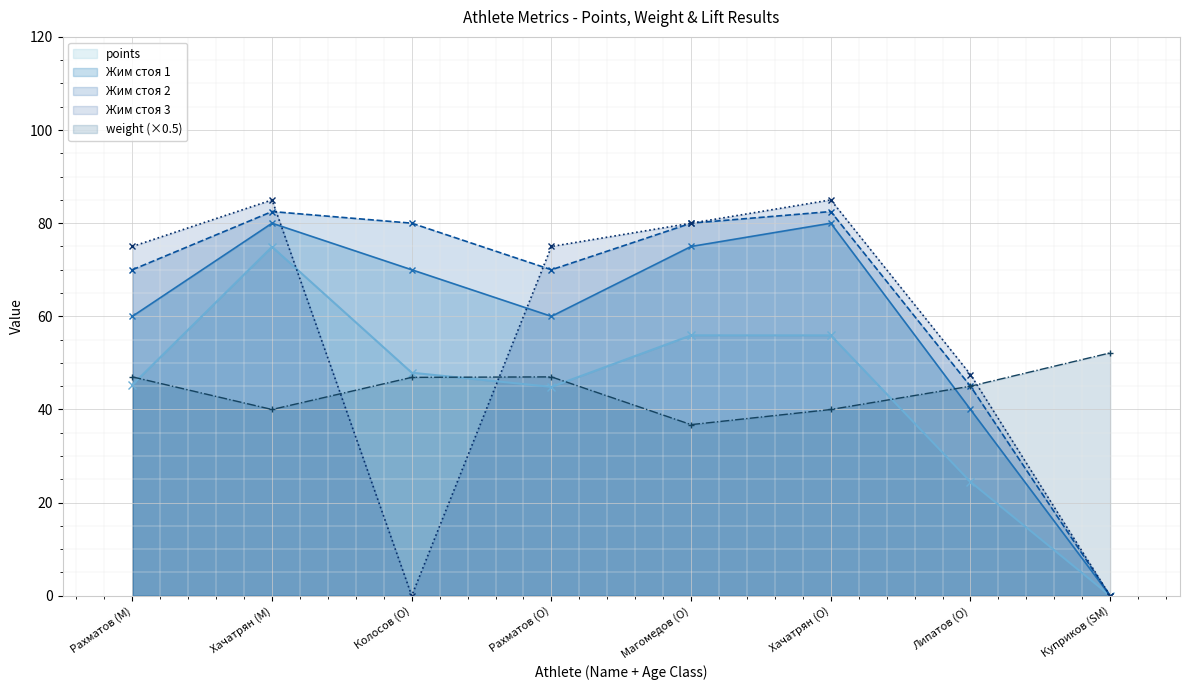

What is the label of the 8th point from the right?

Рахматов (M)